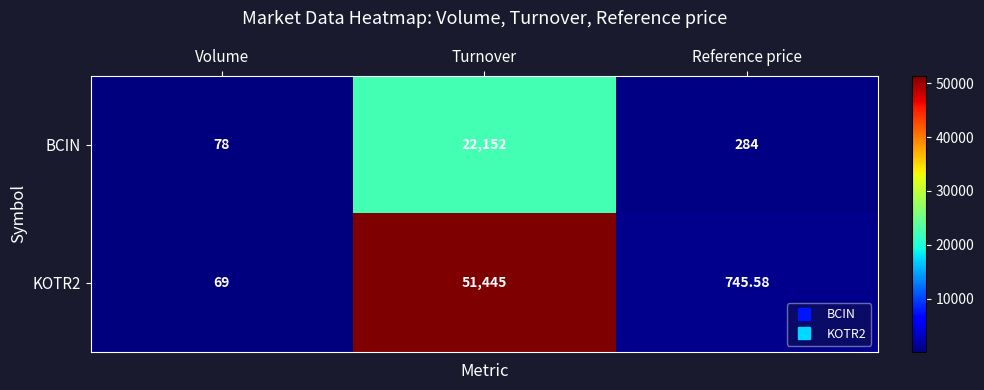

Is the value of KOTR2 at Volume greater than the value of BCIN at Turnover?

No